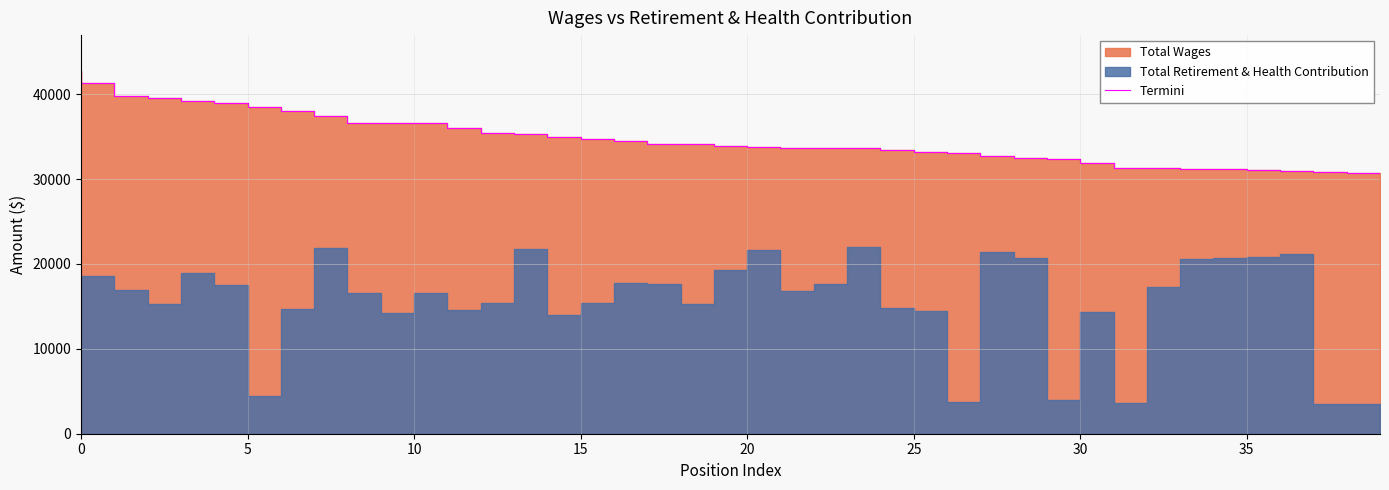

What is the sum of all values?

1391021